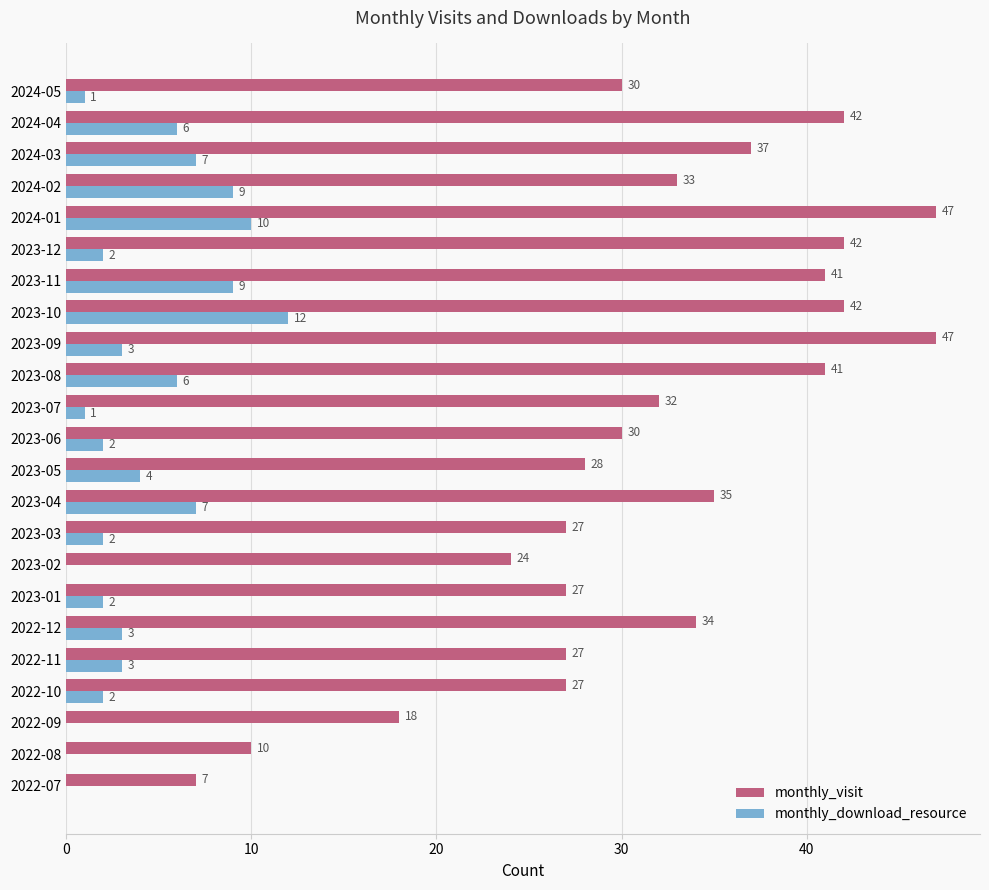

Which series has the widest spread of values?

monthly_visit